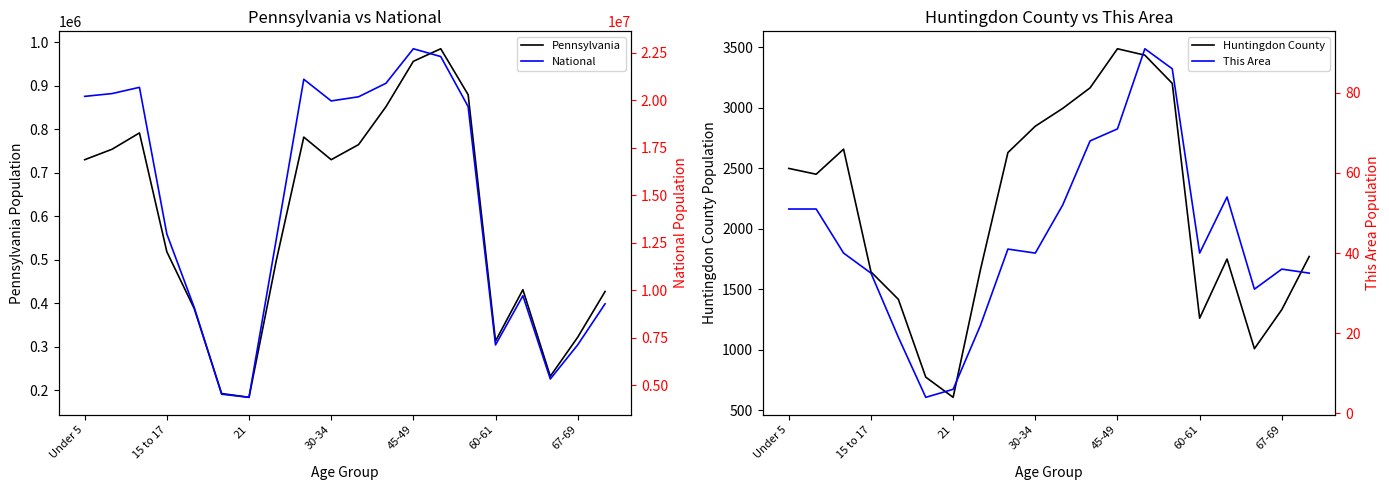

True or false: Huntingdon County and Pennsylvania cross at least once.

False